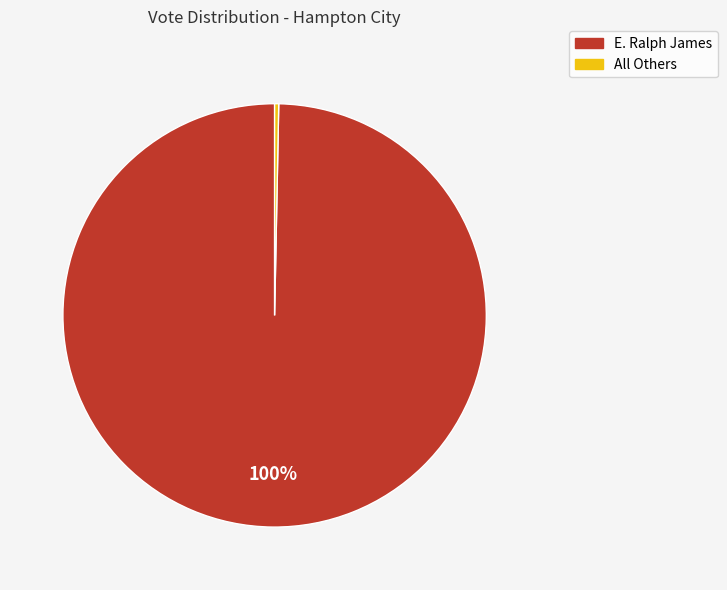

The All Others slice represents 8% of the pie. True or false?

False